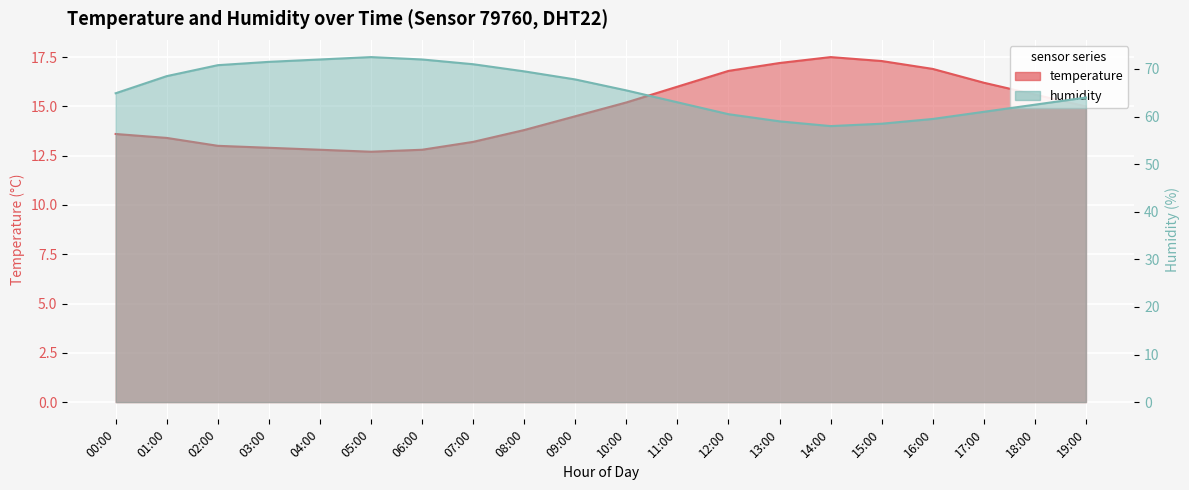

True or false: humidity and temperature intersect in this chart.

False